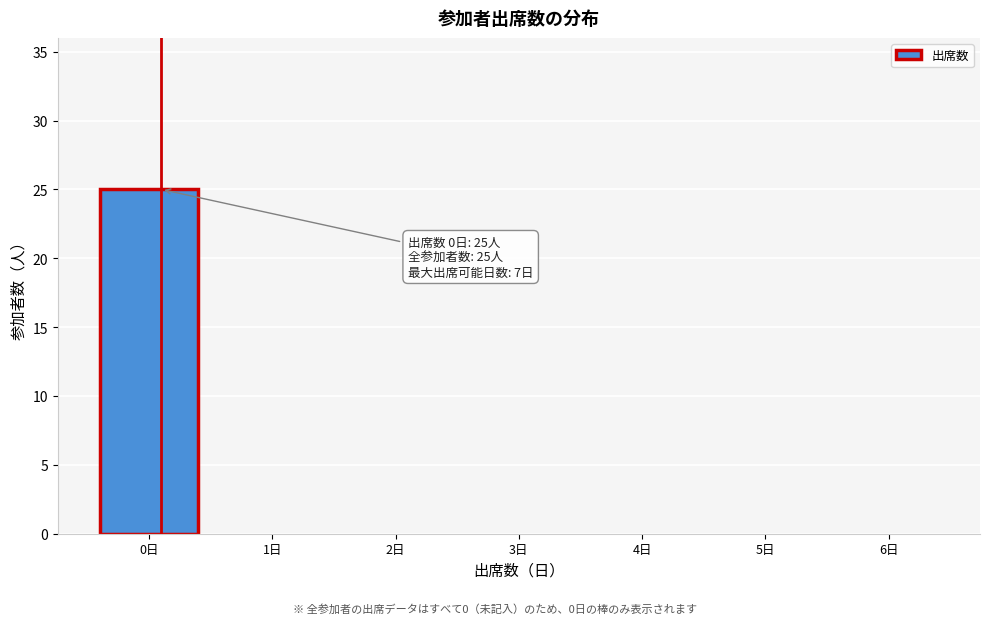

Reading left to right, list all the values displayed in this chart.

0日=25	1日=0	2日=0	3日=0	4日=0	5日=0	6日=0